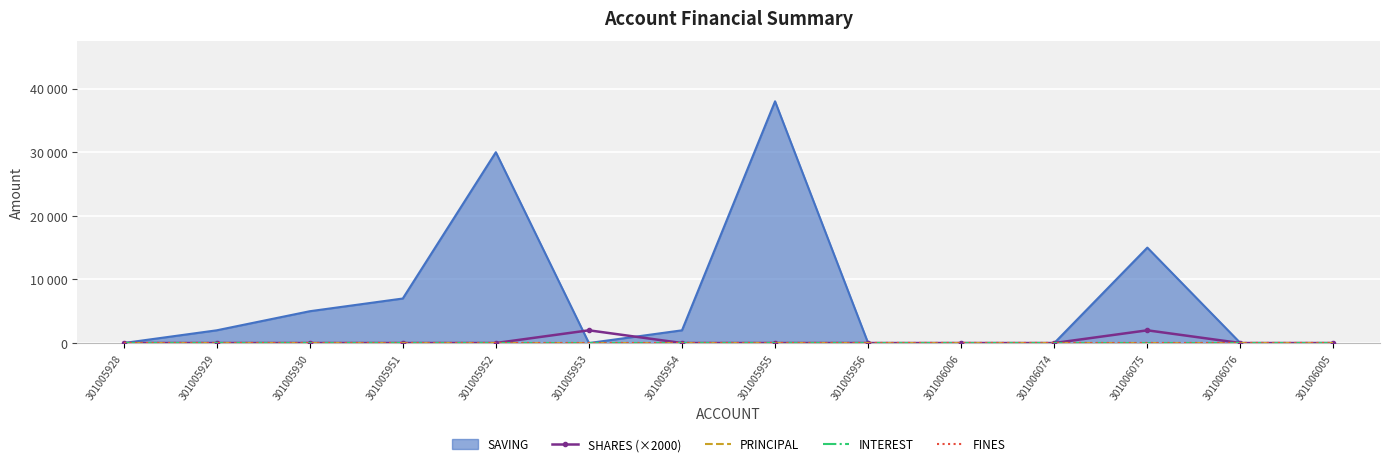

How many lines are shown in the chart?

4